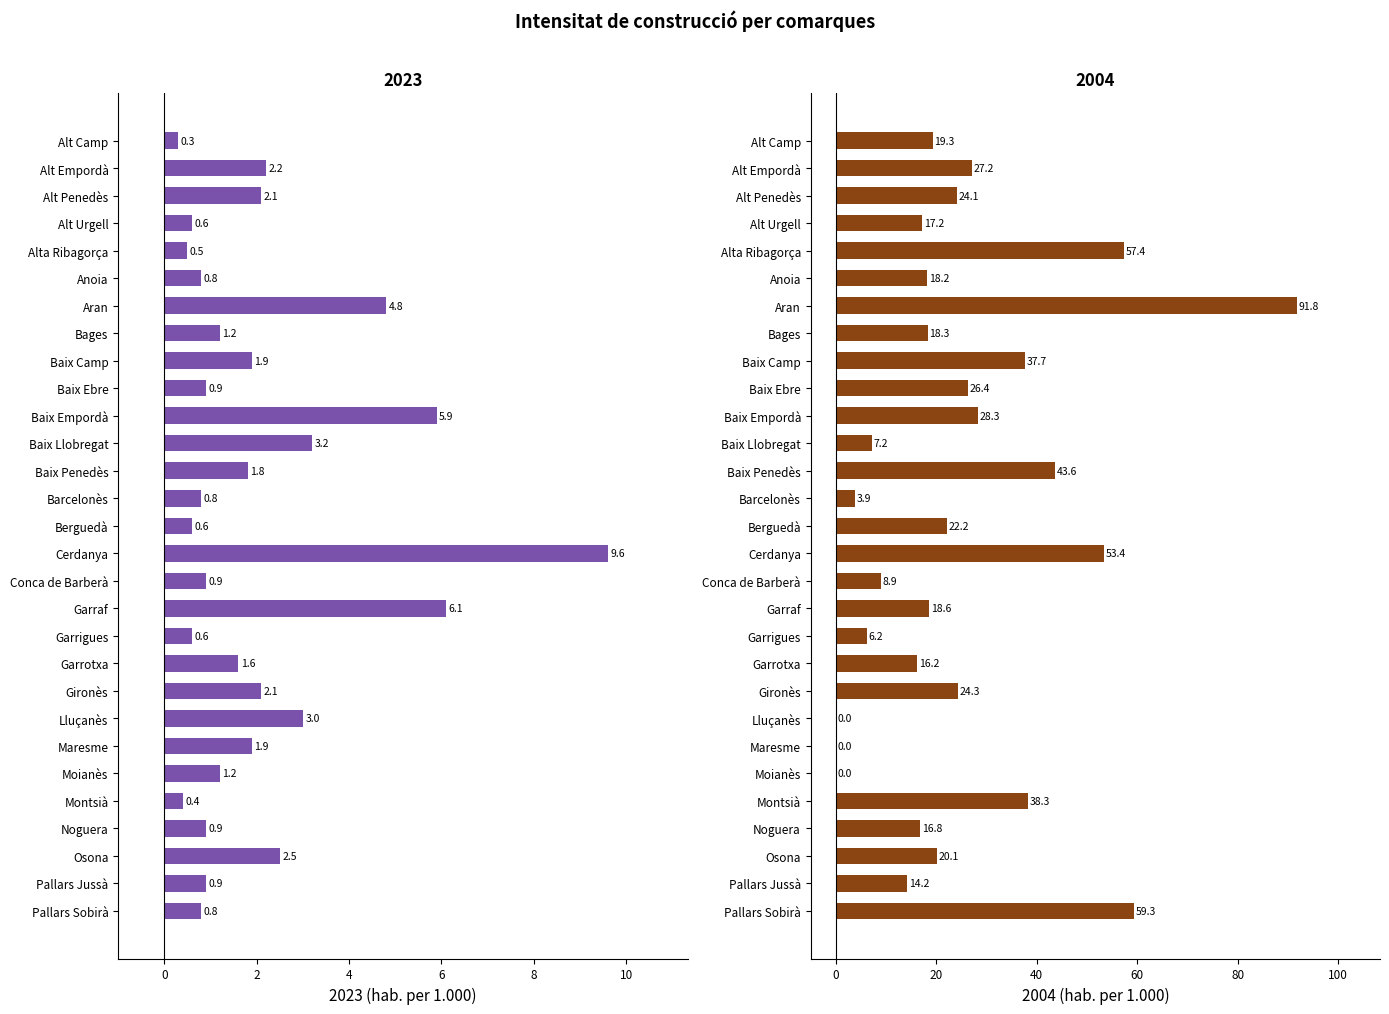

What is the label of the 17th bar from the right?

Baix Penedès